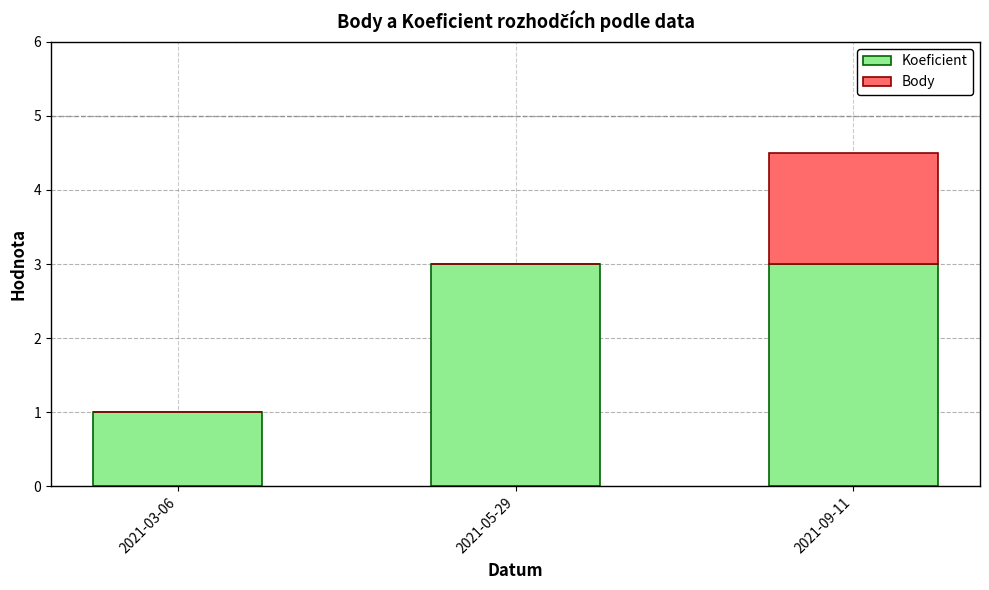

What is the highest value of the Koeficient series?

3.0